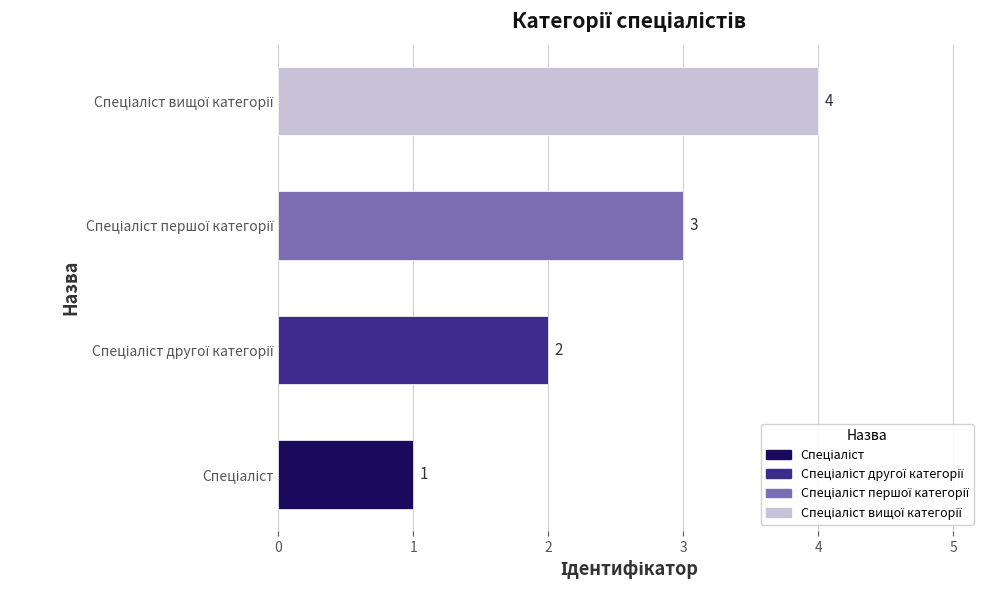

What is the difference between the maximum and minimum values?

3